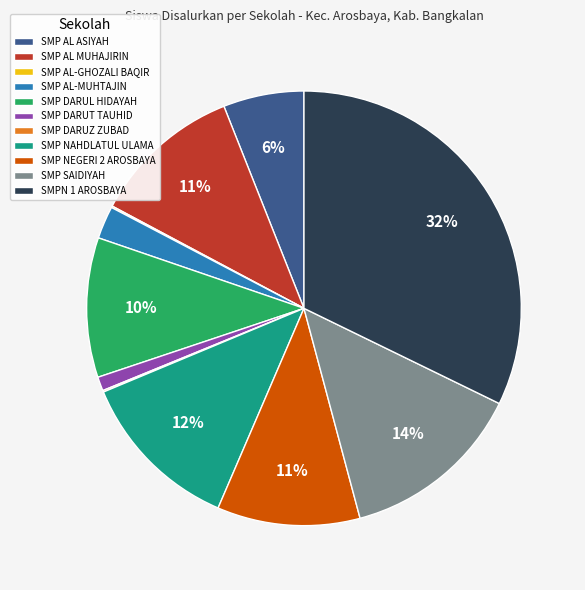

Is SMP NEGERI 2 AROSBAYA the majority of the pie?

No